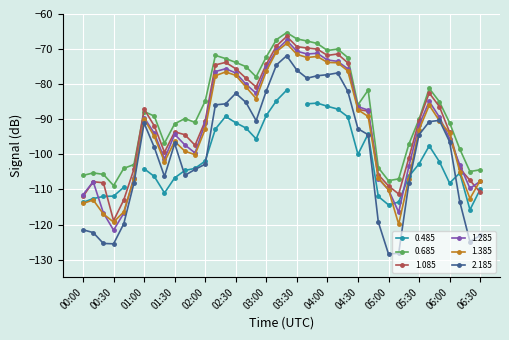

What is the sum of the 2.185 values at 00:20 and 05:50?

-215.7